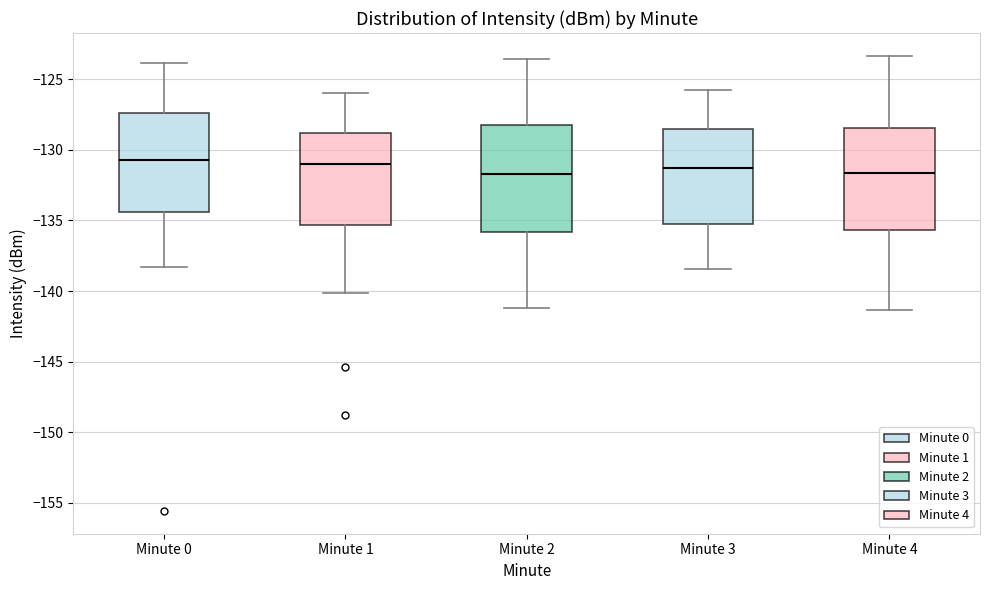

Reading left to right, transcribe this box plot: for each box, give where its median line is, the range the box spans, and where its two whiskers end, as read against the y-axis. The values are not printed on the chart, so give them approximately, as read against the axis.

Minute 0: median -130.5, box -134.5 to -127.5, whiskers -138.5 to -124.0
Minute 1: median -131.0, box -135.5 to -129.0, whiskers -140.0 to -126.0
Minute 2: median -131.5, box -136.0 to -128.0, whiskers -141.0 to -123.5
Minute 3: median -131.5, box -135.5 to -128.5, whiskers -138.5 to -126.0
Minute 4: median -131.5, box -135.5 to -128.5, whiskers -141.5 to -123.5